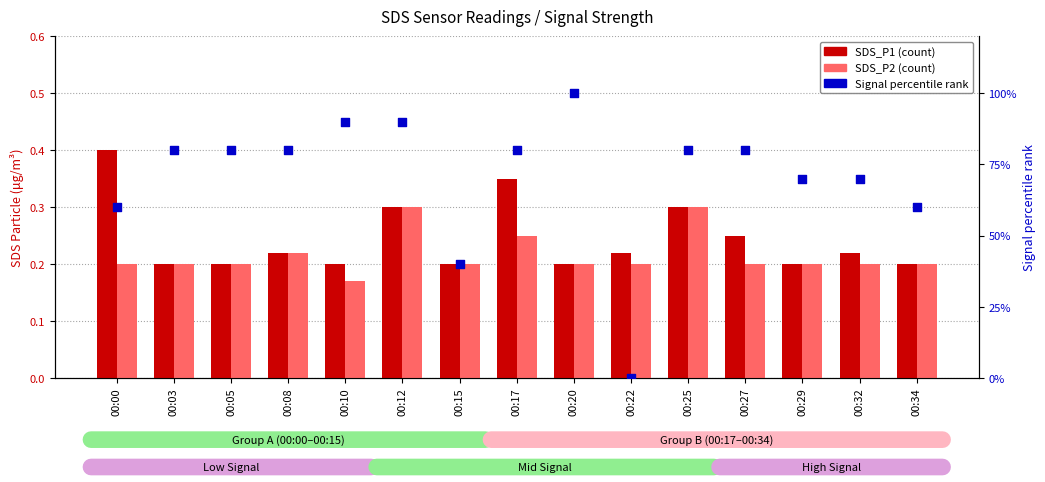

Which series has the largest total across all categories?

Signal percentile rank